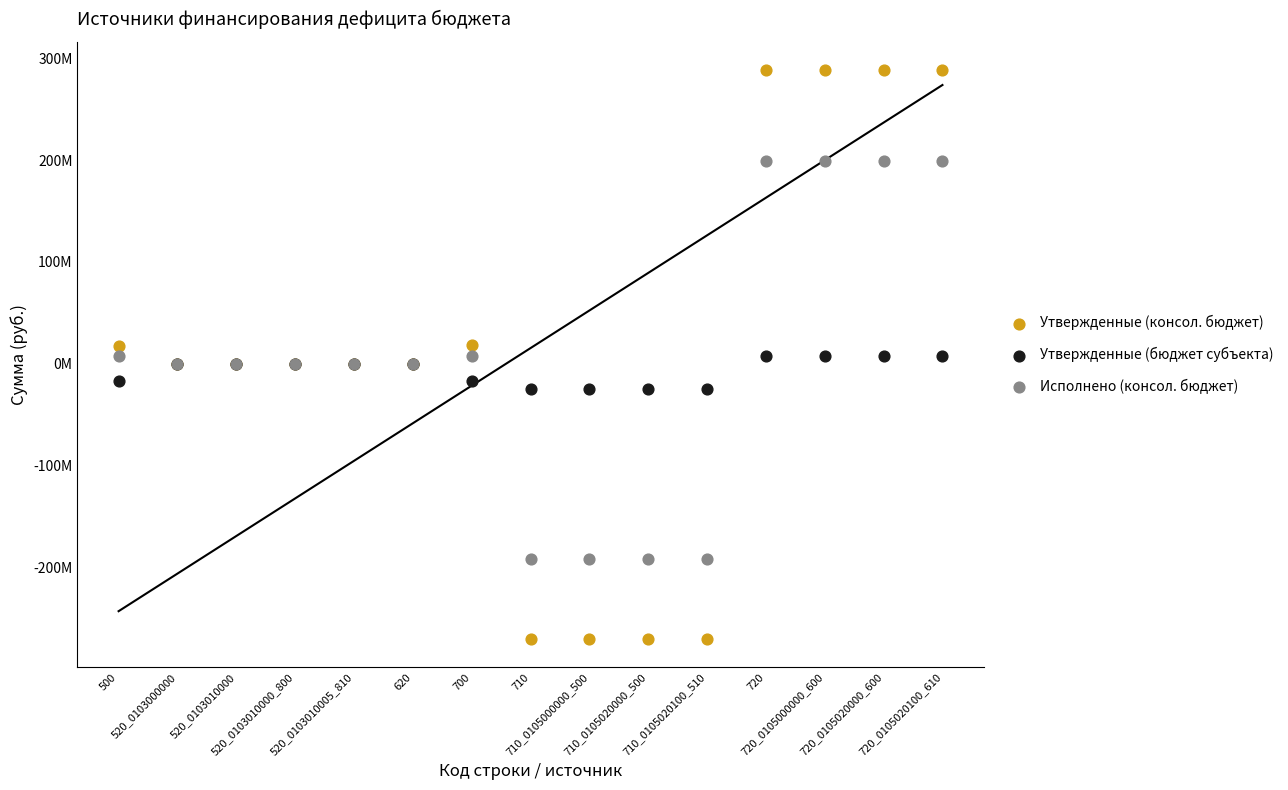

What are all the series names shown in the legend?

Утвержденные (консол. бюджет), Утвержденные (бюджет субъекта), Исполнено (консол. бюджет)